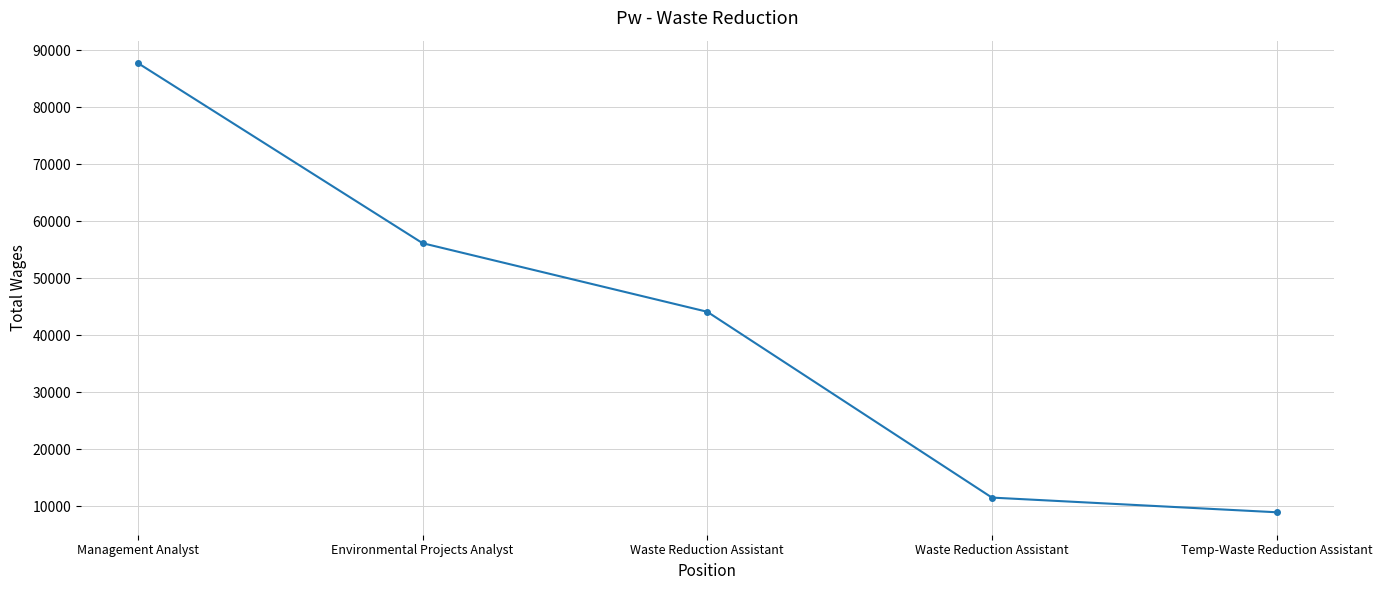

What is the value of the 5th point from the left?

8968